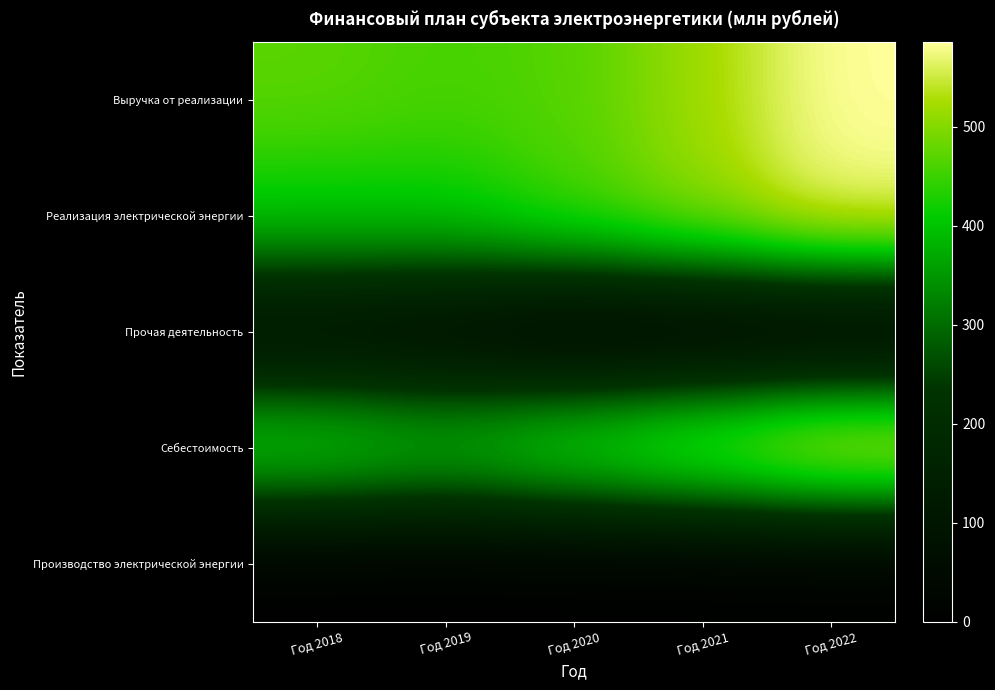

At Год 2020, list the series in order from largest to smallest.

Выручка от реализации, Себестоимость, Реализация электрической энергии, Прочая деятельность, Производство электрической энергии